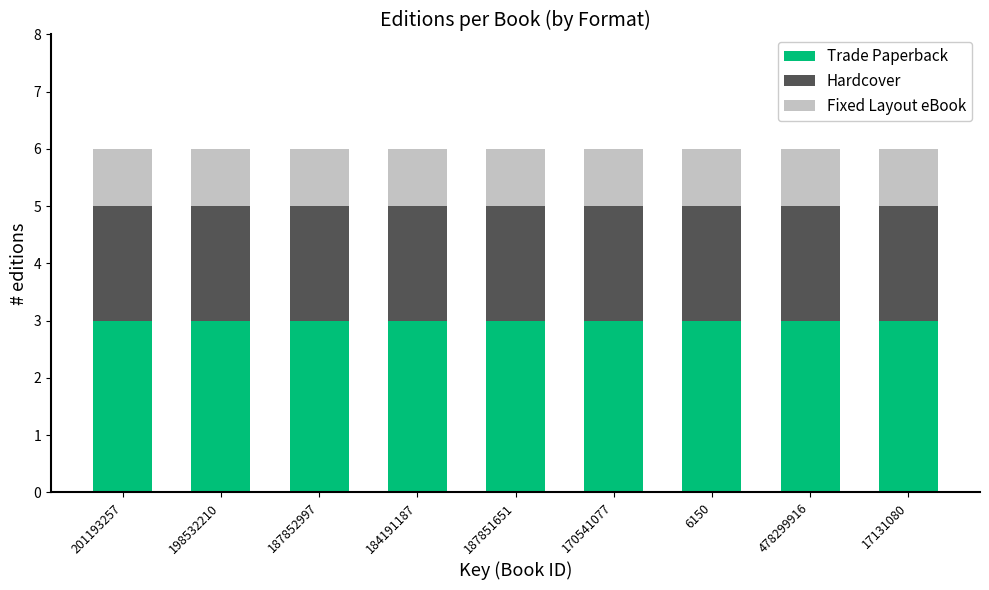

What is the maximum value for Trade Paperback?

3